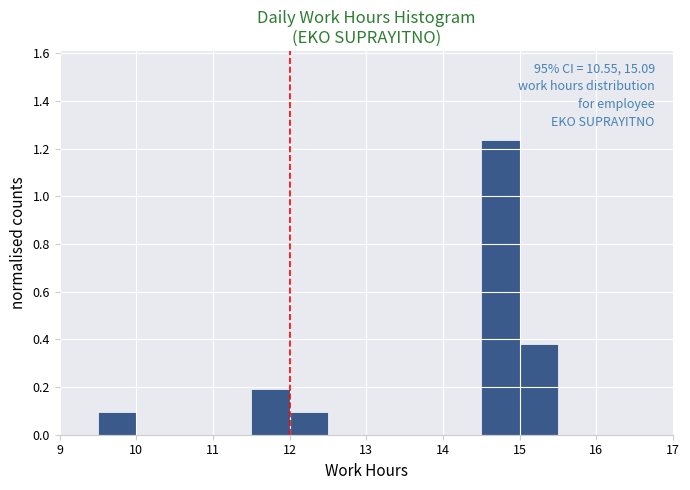

Over which range of the x-axis is the bar tallest?

14.5 to 15.0